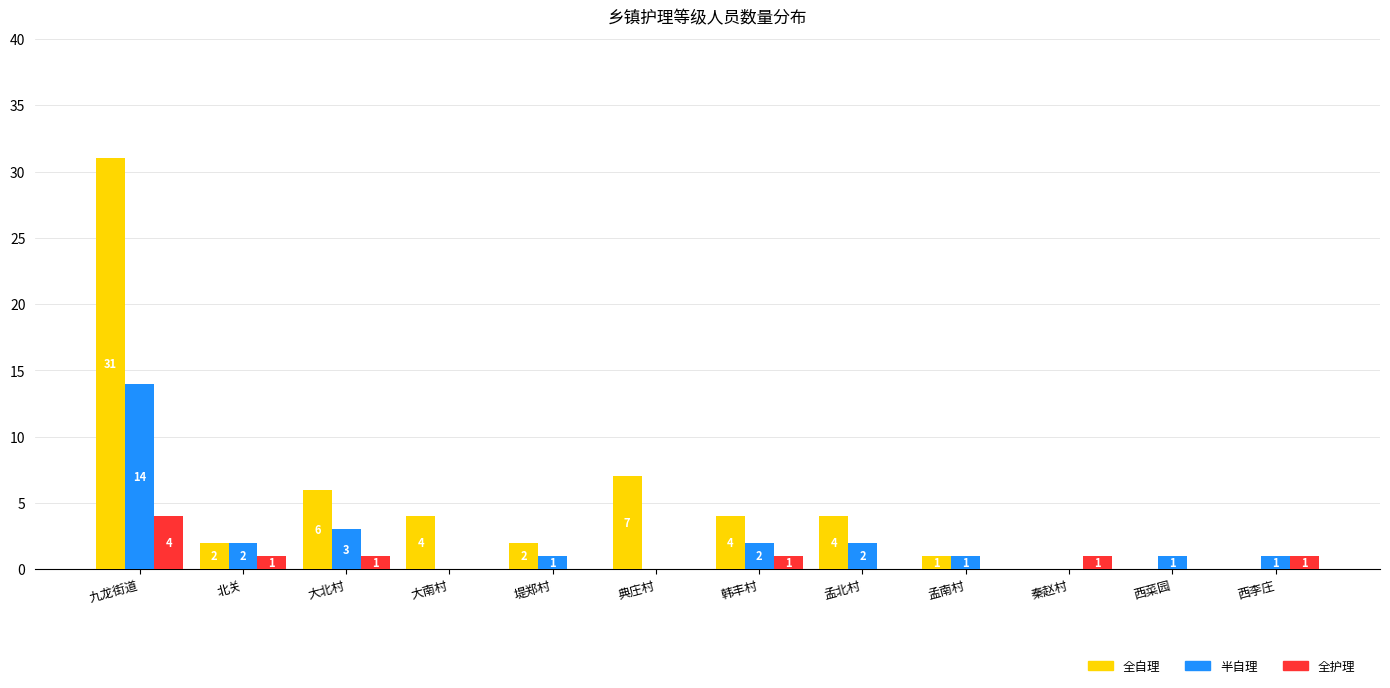

Between 堤郑村 and 西李庄, which series saw the biggest shift?

全自理